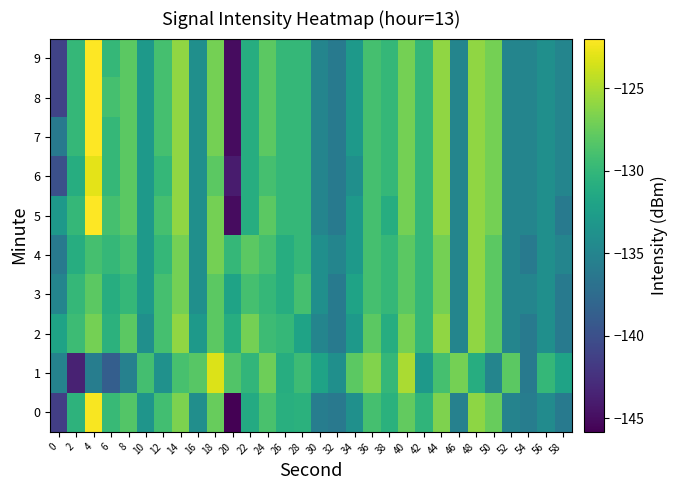

Count the number of data series in this chart.

10